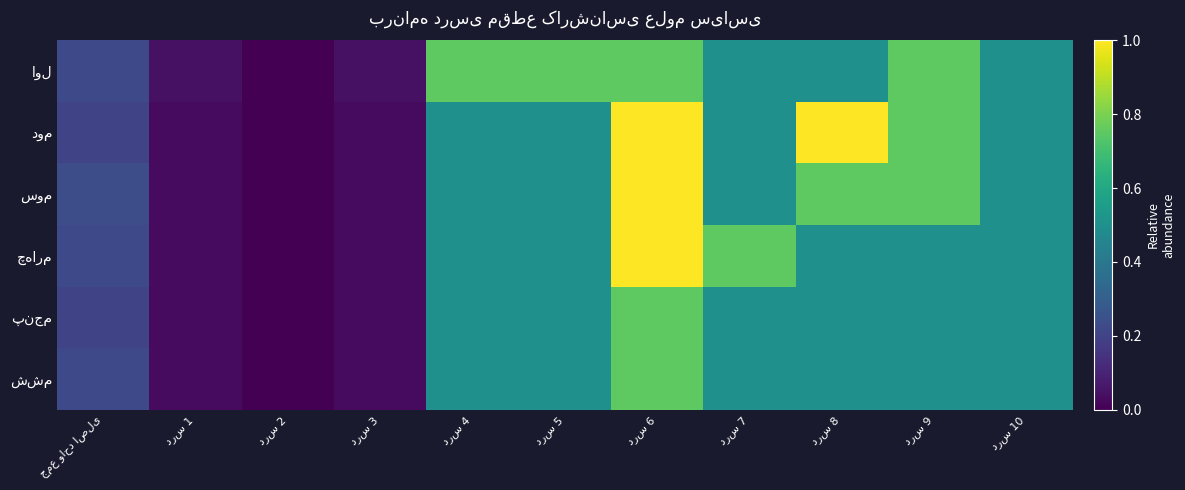

What is the spread (max minus min) of values at درس 4?

0.2